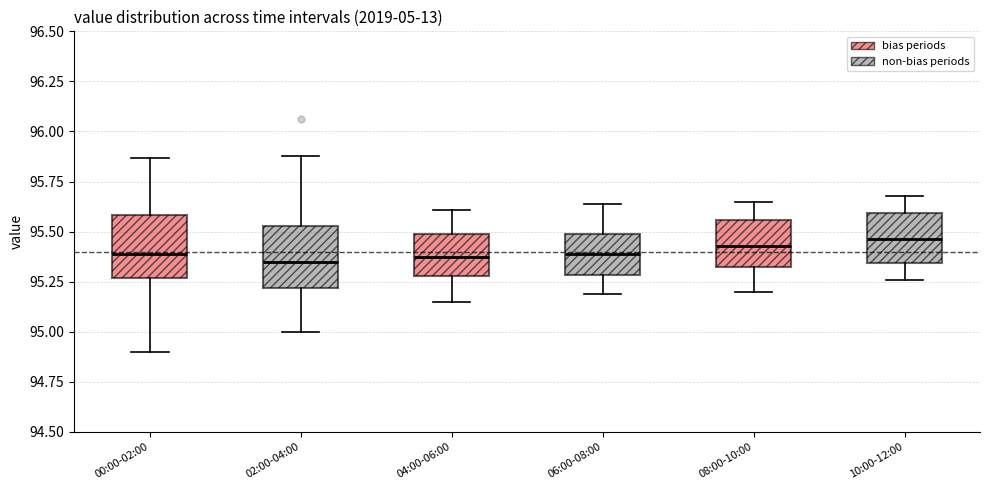

Reading left to right, transcribe this box plot: for each box, give where its median line is, the range the box spans, and where its two whiskers end, as read against the y-axis. The values are not printed on the chart, so give them approximately, as read against the axis.

00:00-02:00: median 95.40, box 95.25 to 95.60, whiskers 94.90 to 95.85
02:00-04:00: median 95.35, box 95.20 to 95.55, whiskers 95.00 to 95.90
04:00-06:00: median 95.40, box 95.30 to 95.50, whiskers 95.15 to 95.60
06:00-08:00: median 95.40, box 95.30 to 95.50, whiskers 95.20 to 95.65
08:00-10:00: median 95.45, box 95.30 to 95.55, whiskers 95.20 to 95.65
10:00-12:00: median 95.45, box 95.35 to 95.60, whiskers 95.25 to 95.70